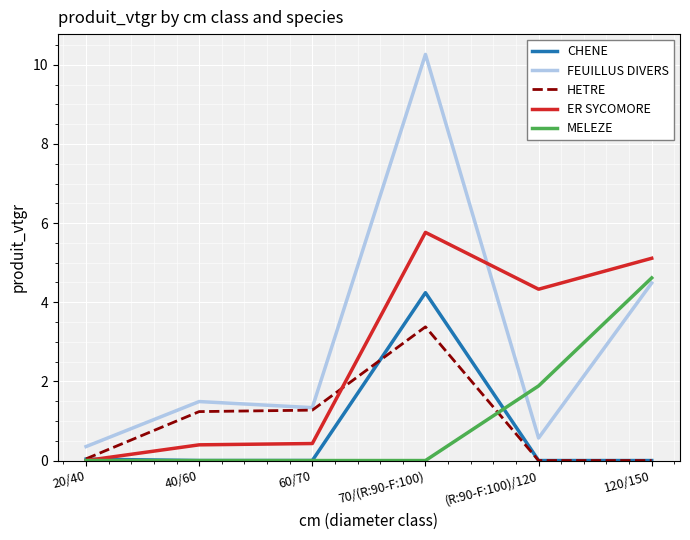

True or false: ER SYCOMORE has more than 2 interior local peaks.

False